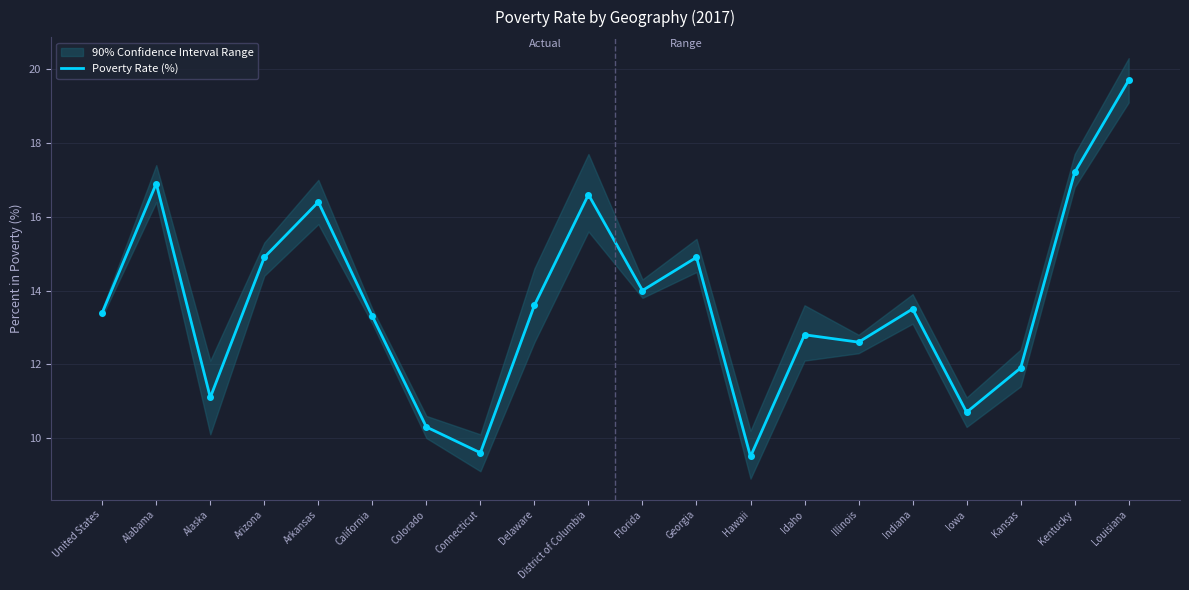

At which category does the data reach its first local valley?

Alaska